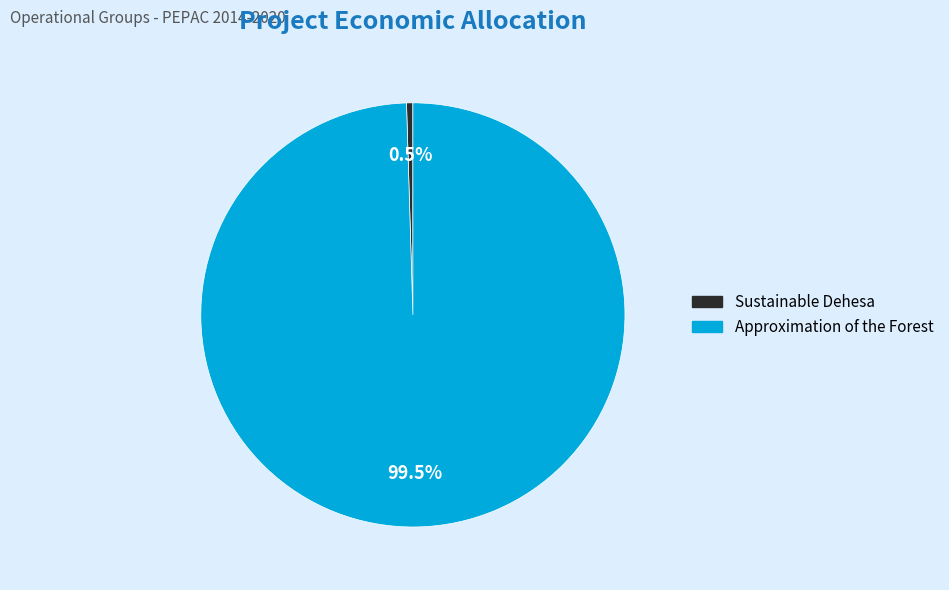

Does Approximation of the Forest account for over 50% of the chart?

Yes